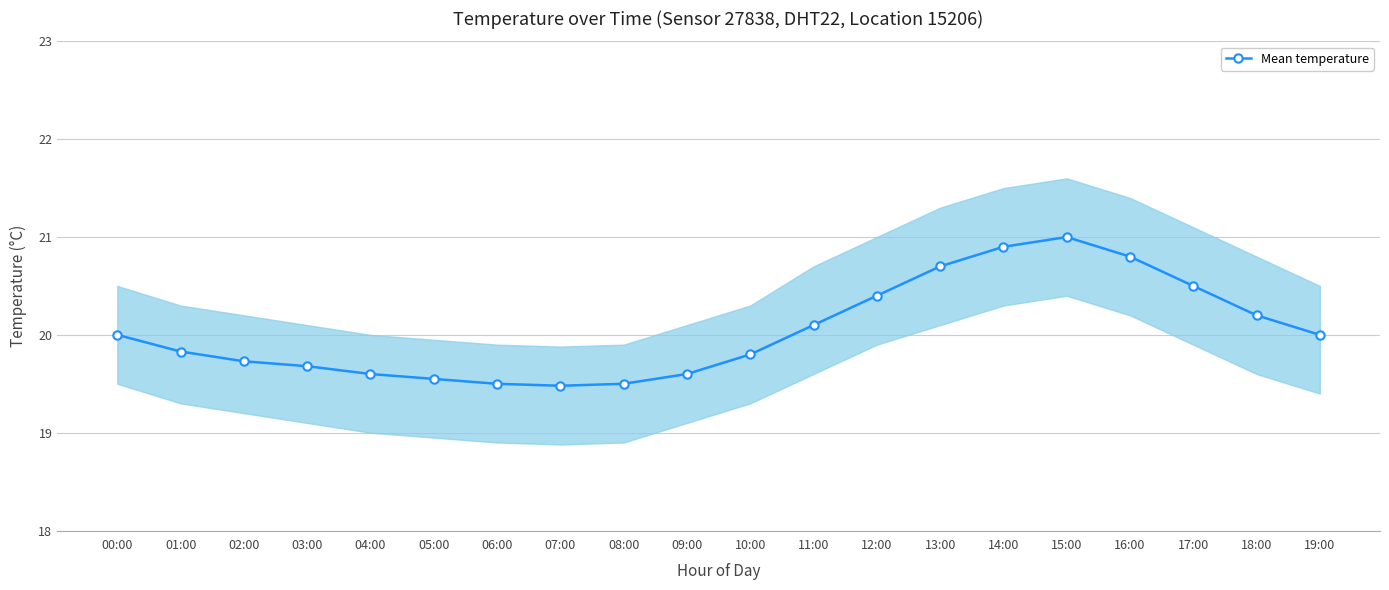

What is the label of the 5th point from the left?

04:00